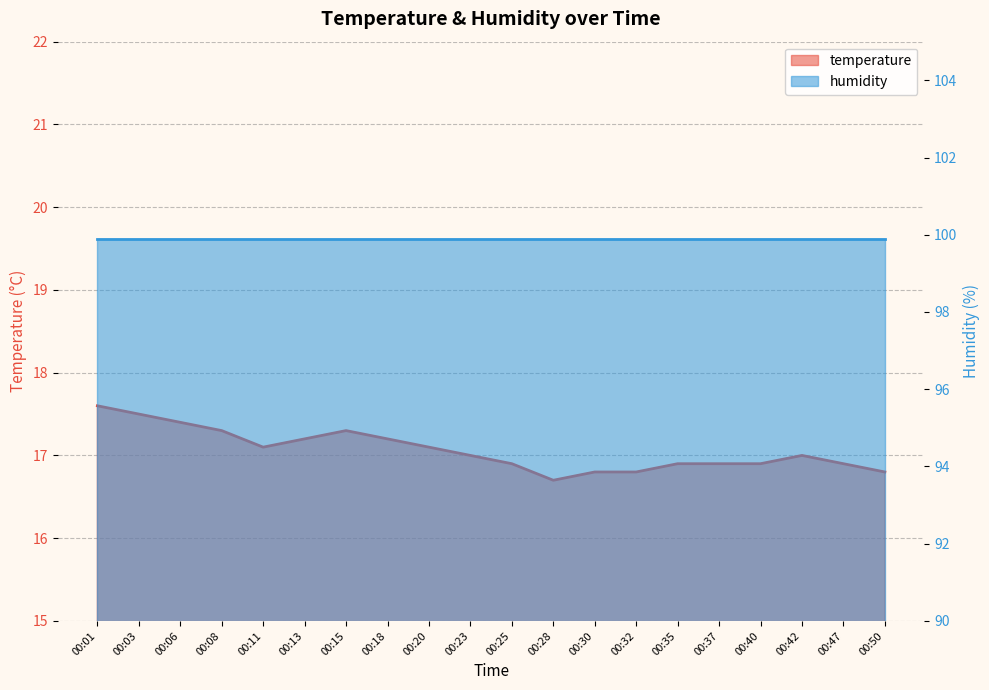

List the labels in order of value, smallest first.

00:28, 00:30, 00:32, 00:50, 00:25, 00:35, 00:37, 00:40, 00:47, 00:23, 00:42, 00:11, 00:20, 00:13, 00:18, 00:08, 00:15, 00:06, 00:03, 00:01